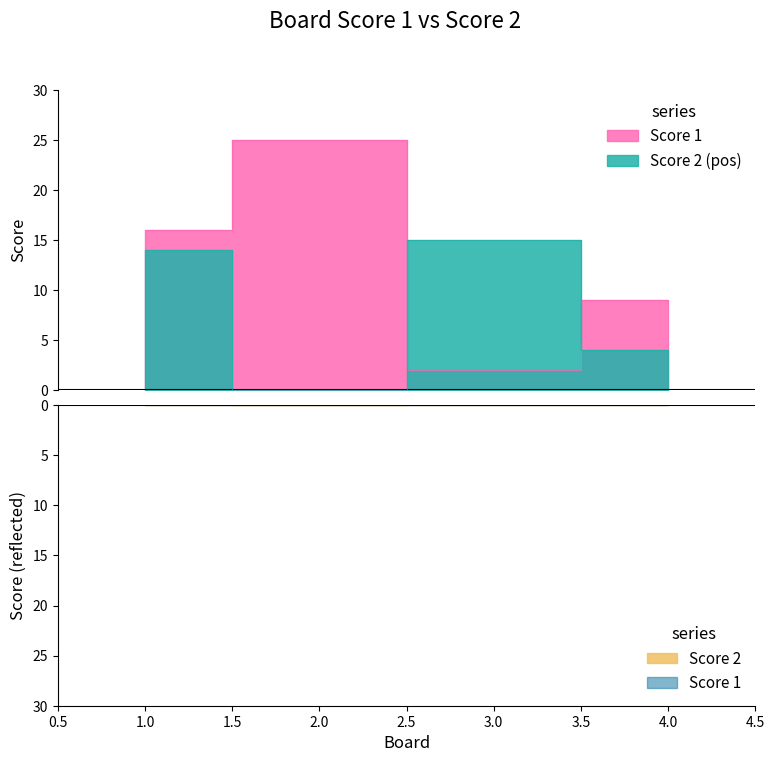

At which category does Score 2 reach its first local valley?

2